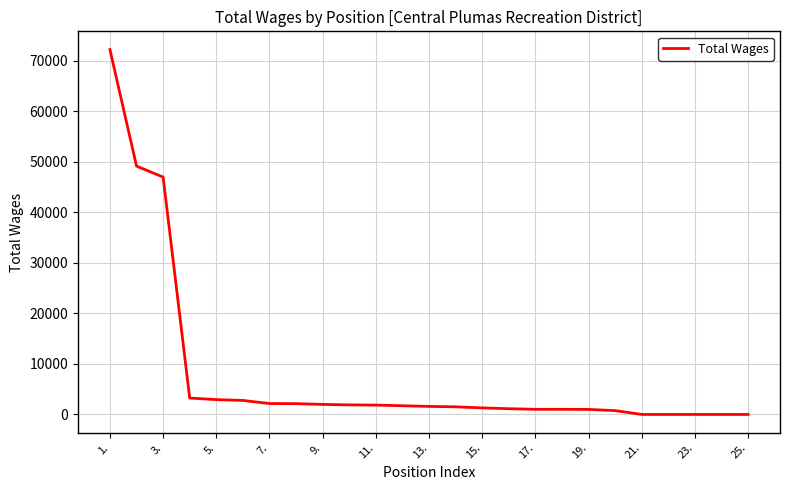

What is the greatest value displayed?

72184